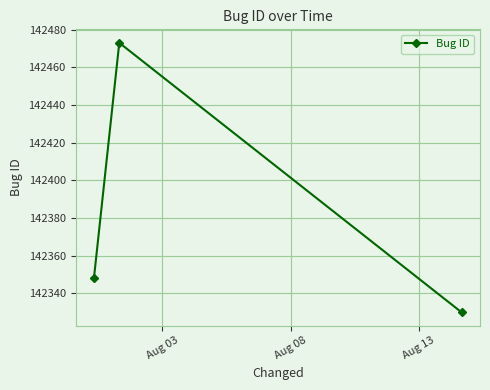

What is the sum of all values?

427151